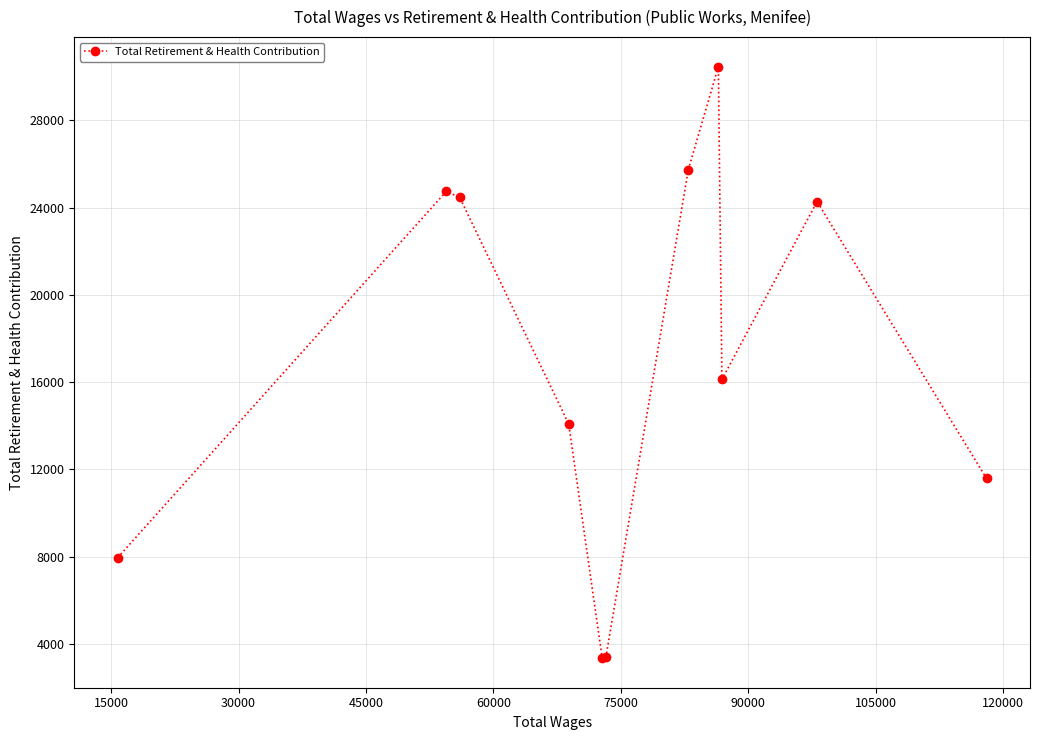

What is the greatest value displayed?

30452